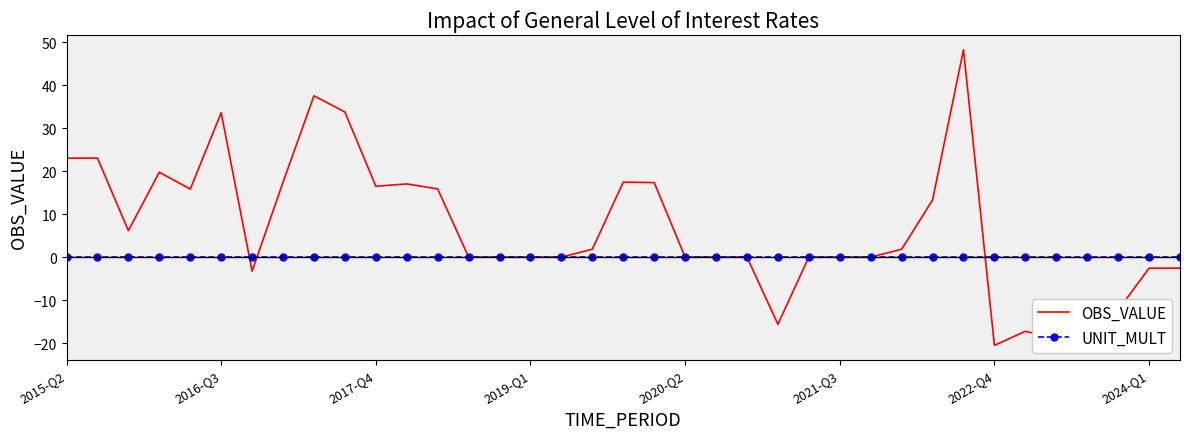

Rank the series by their average value, from highest to lowest.

OBS_VALUE, UNIT_MULT